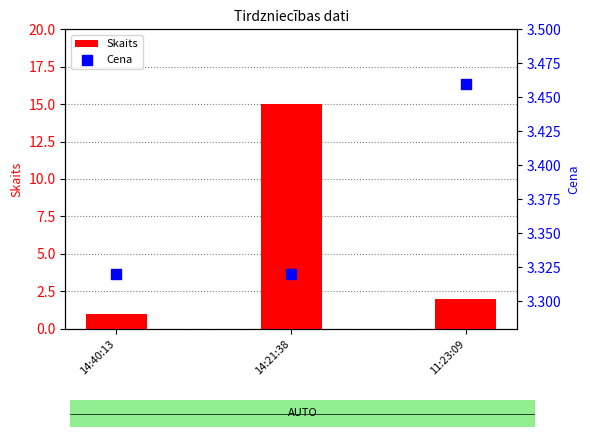

Which series reaches the minimum Y coordinate?

Skaits